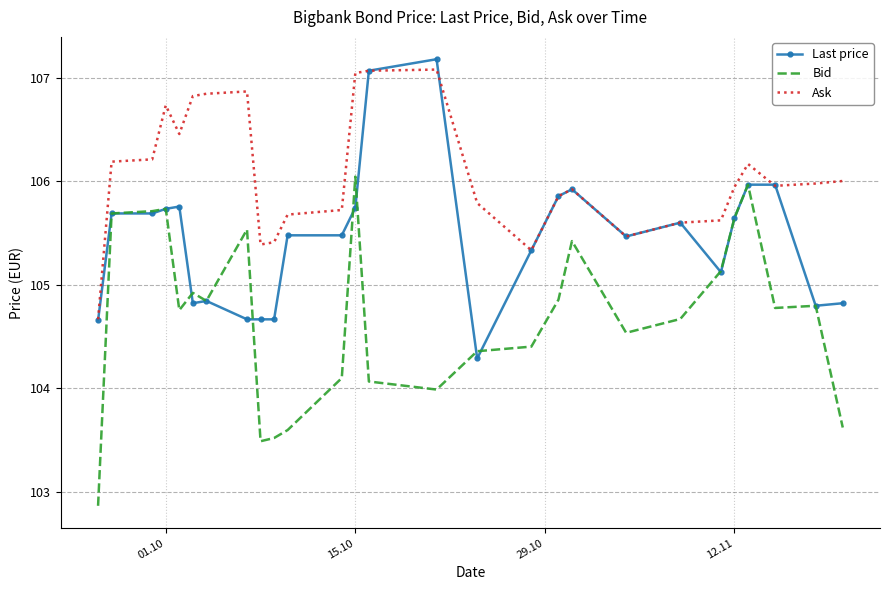

List the series in order of their overall mean, highest first.

Ask, Last price, Bid